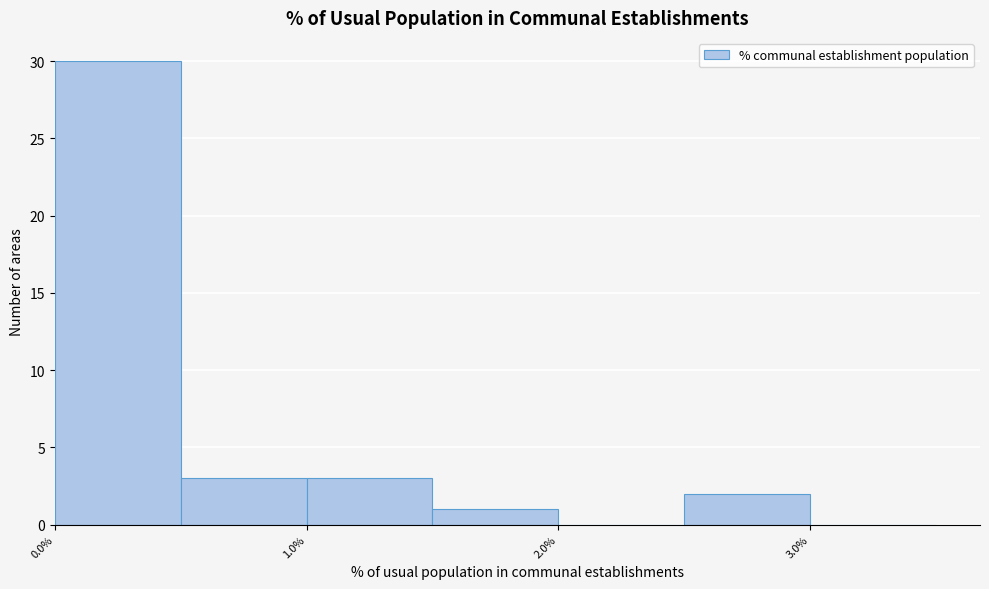

What is the height of the bar covering 2.5 to 3.0 on the x-axis? The values are not printed on the chart, so give them approximately, as read against the axis.

2